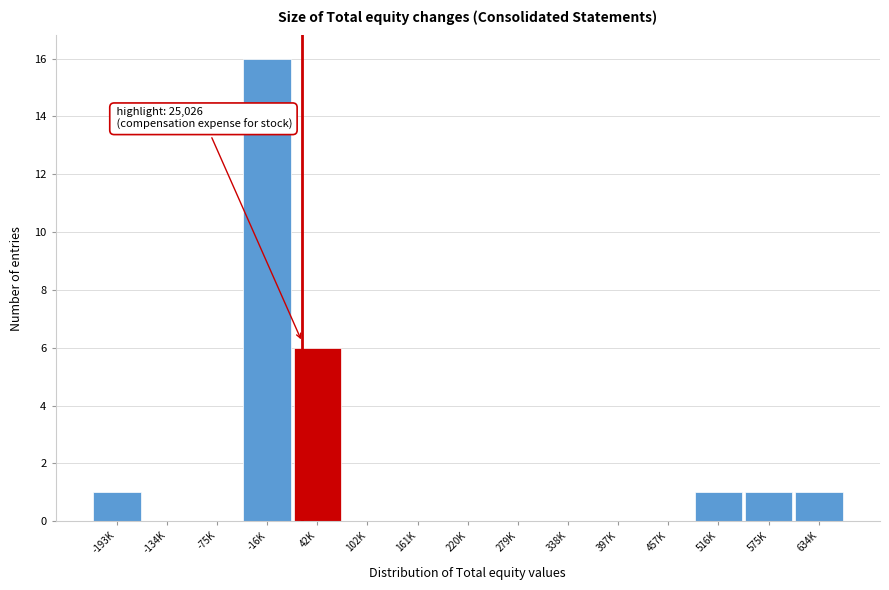

Reading left to right, extract all data points from this chart.

-193K=1	-134K=0	-75K=0	-16K=16	42K=6	102K=0	161K=0	220K=0	279K=0	338K=0	397K=0	457K=0	516K=1	575K=1	634K=1